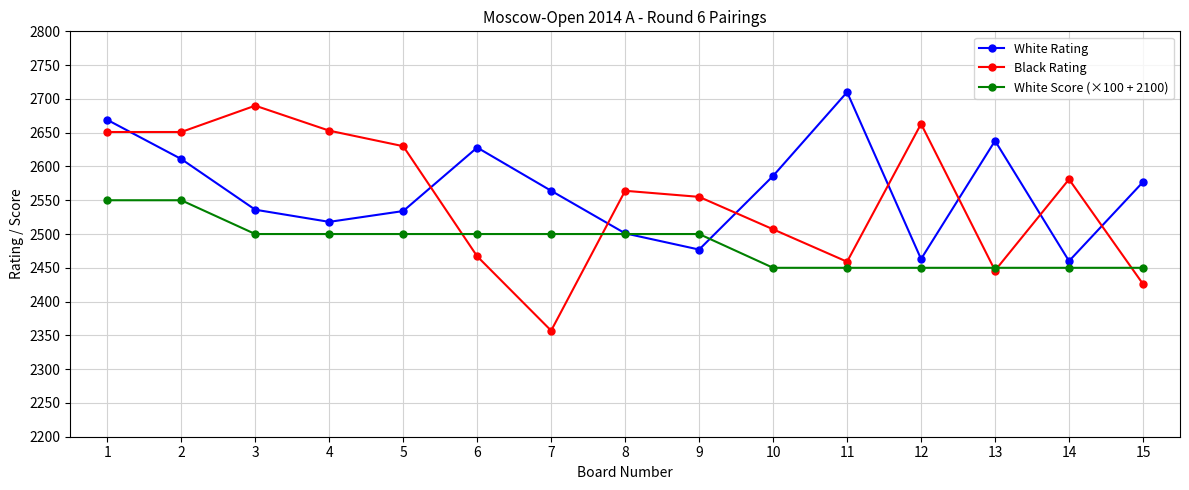

What is the smallest value displayed?

2357